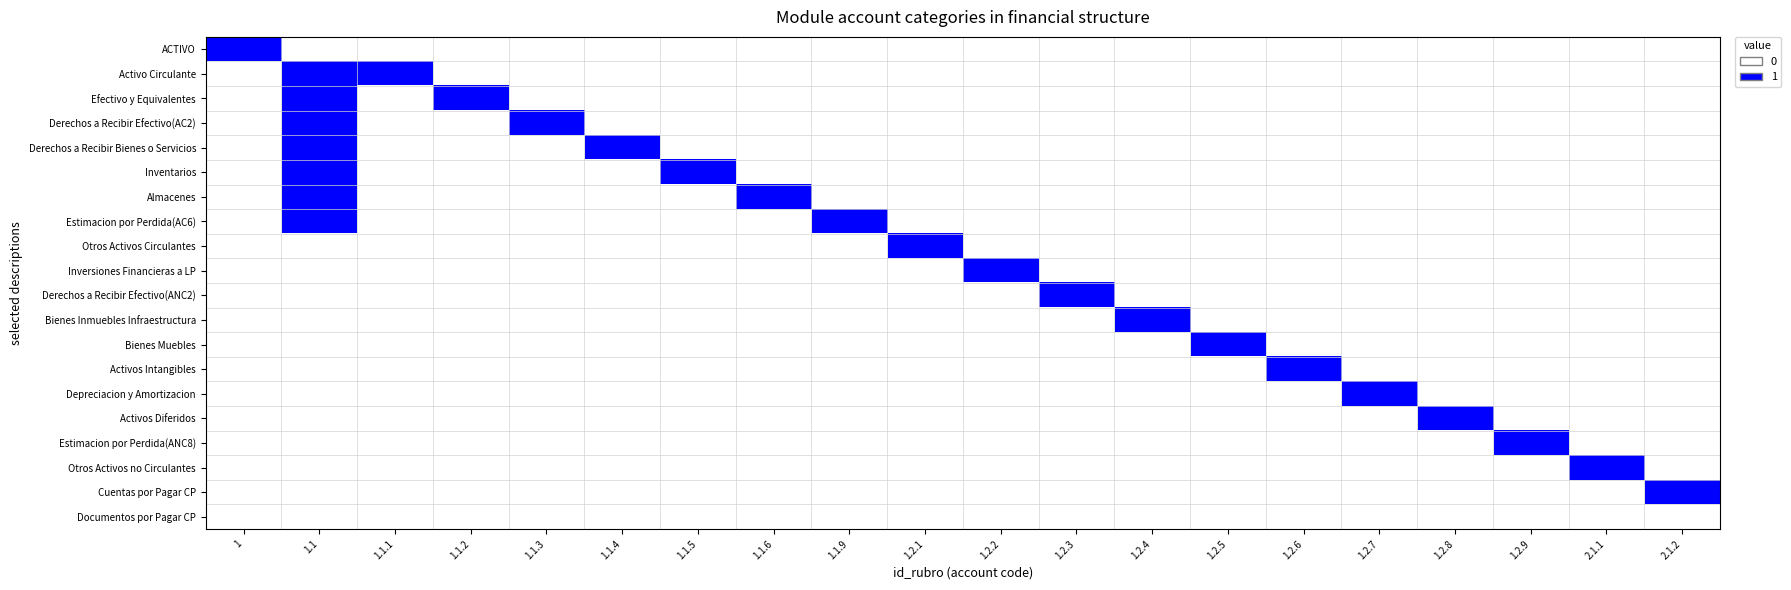

Which series has the widest spread of values?

ACTIVO